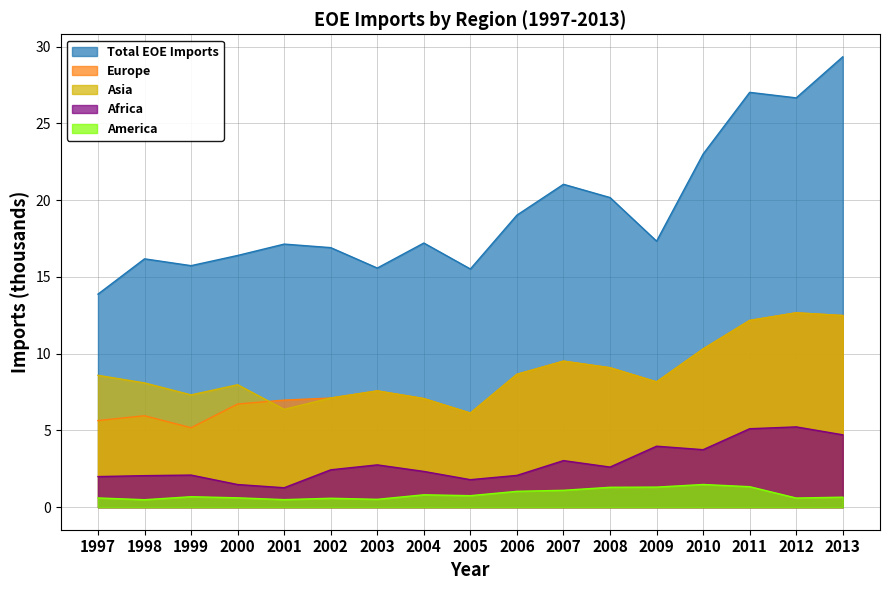

Does the chart have visible grid lines?

Yes